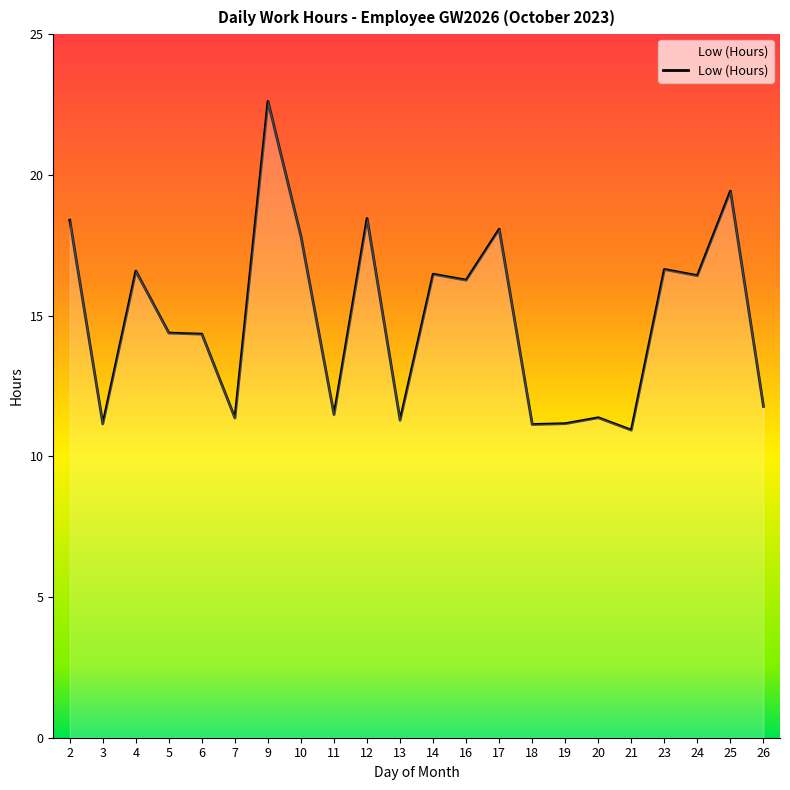

Is it true that the value at 24 is 27.7?

False